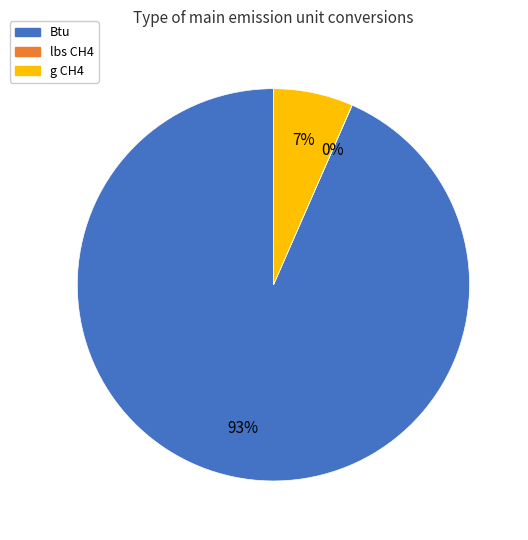

What percentage is the Btu slice, to the nearest percent?

93%